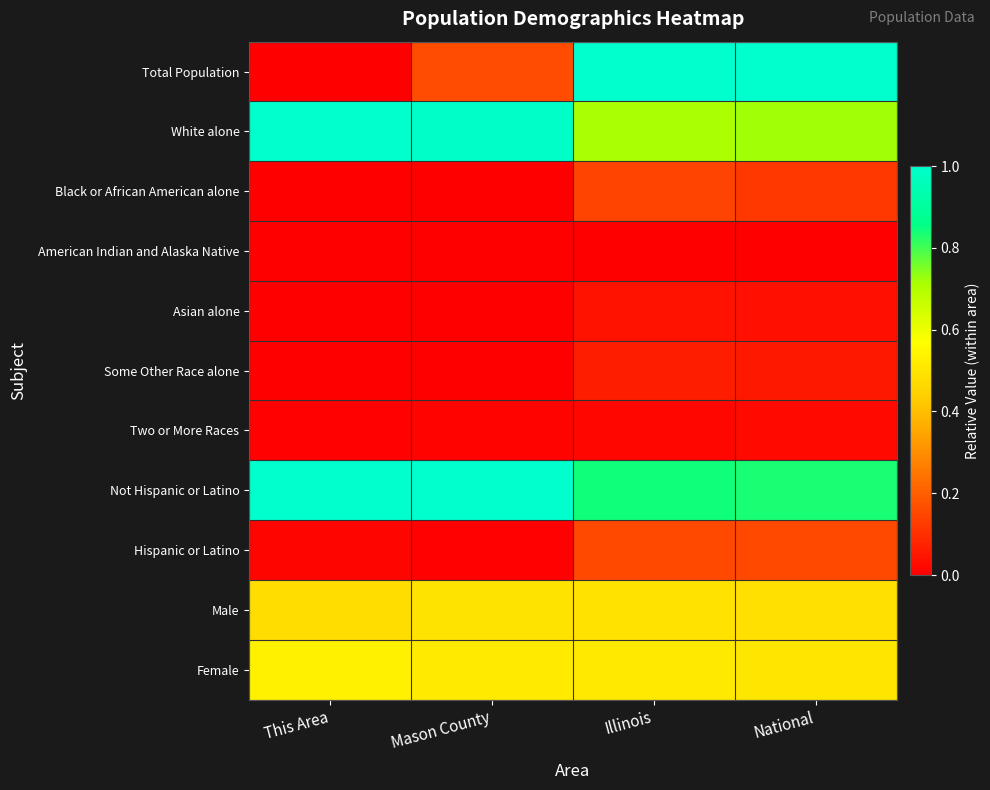

Reading right to left, extract all data points from this chart.

Total Population: National=1.0	Illinois=1.0	Mason County=0.2	This Area=0.0
White alone: National=0.7	Illinois=0.7	Mason County=1.0	This Area=1.0
Black or African American alone: National=0.1	Illinois=0.1	Mason County=0.0	This Area=0.0
American Indian and Alaska Native: National=0.0	Illinois=0.0	Mason County=0.0	This Area=0.0
Asian alone: National=0.0	Illinois=0.0	Mason County=0.0	This Area=0.0
Some Other Race alone: National=0.1	Illinois=0.1	Mason County=0.0	This Area=0.0
Two or More Races: National=0.0	Illinois=0.0	Mason County=0.0	This Area=0.0
Not Hispanic or Latino: National=0.8	Illinois=0.8	Mason County=1.0	This Area=1.0
Hispanic or Latino: National=0.2	Illinois=0.2	Mason County=0.0	This Area=0.0
Male: National=0.5	Illinois=0.5	Mason County=0.5	This Area=0.5
Female: National=0.5	Illinois=0.5	Mason County=0.5	This Area=0.5